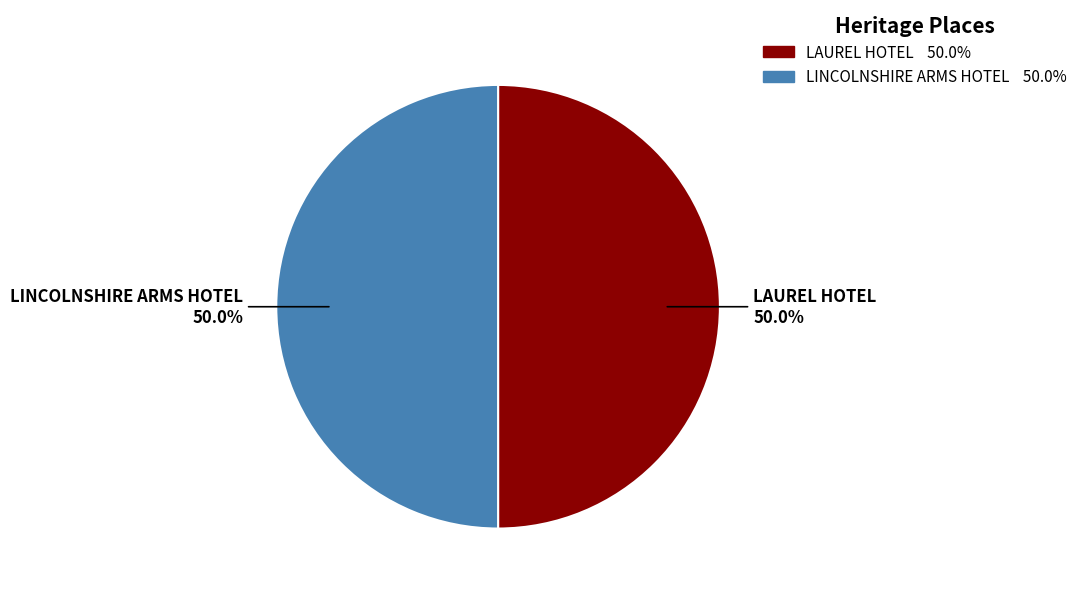

How many slices are in this pie chart?

2